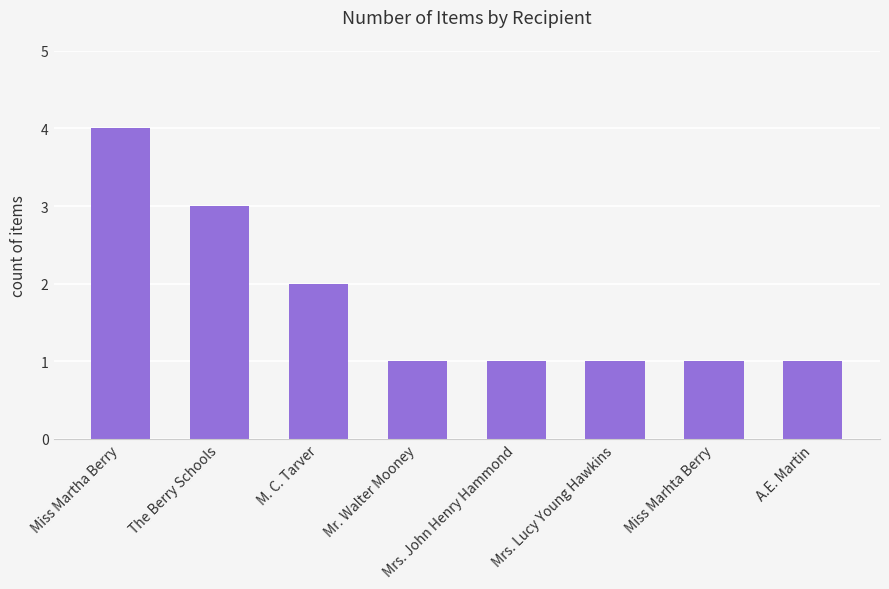

Reading right to left, extract all data points from this chart.

A.E. Martin=1	Miss Marhta Berry=1	Mrs. Lucy Young Hawkins=1	Mrs. John Henry Hammond=1	Mr. Walter Mooney=1	M. C. Tarver=2	The Berry Schools=3	Miss Martha Berry=4